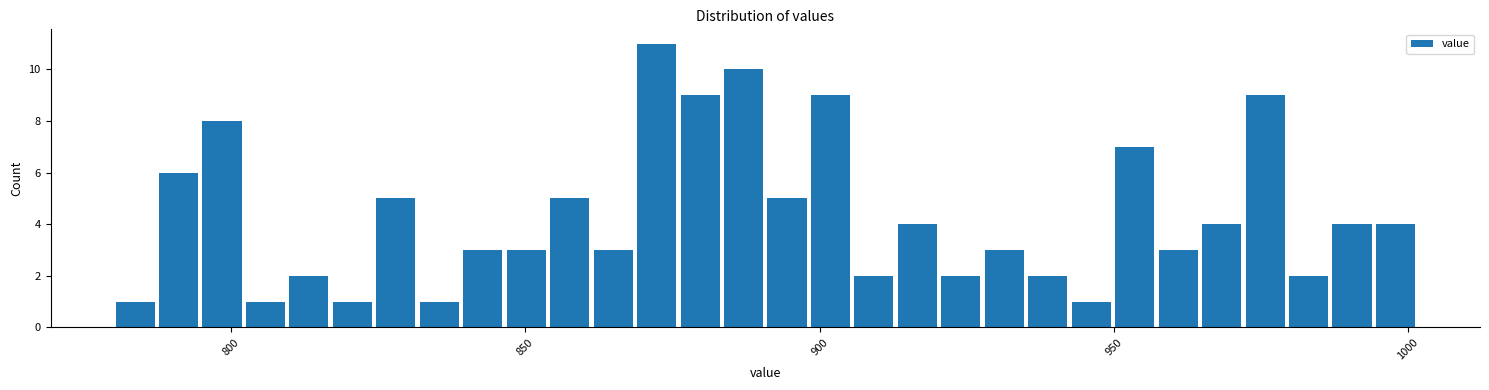

Around what value on the x-axis is the tallest bar? Give the approximate position of its centre, as read against the axis.

870